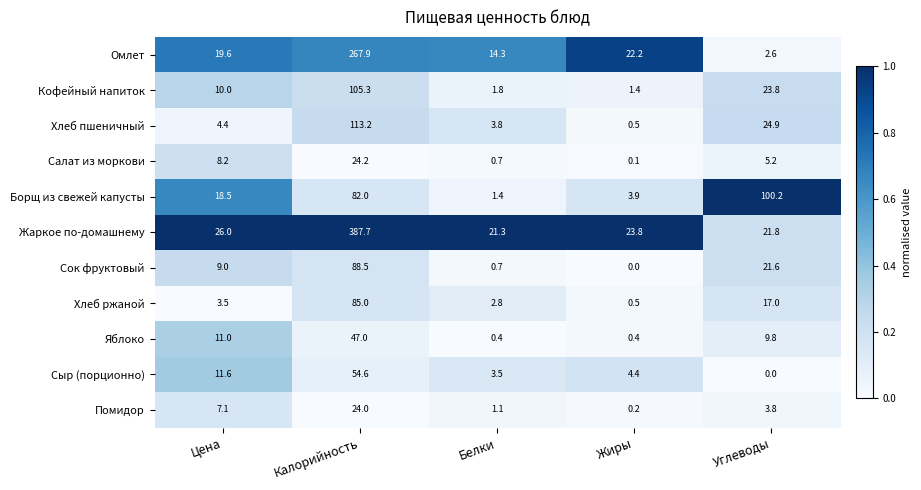

What is the approximate value of Яблоко at Жиры?

0.4